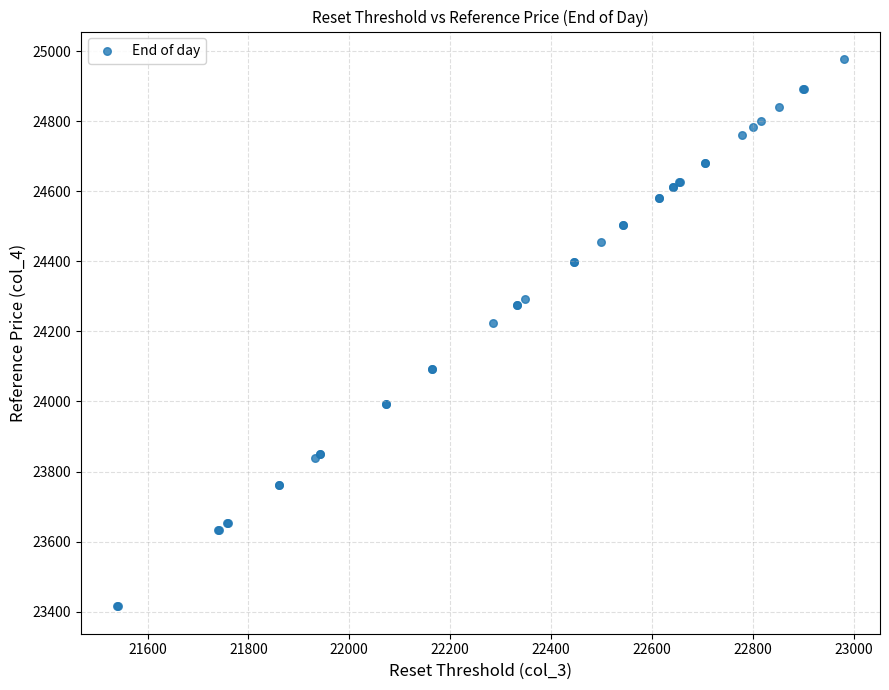

What Y value in the scatter plot is closest to 24196?

24223.7